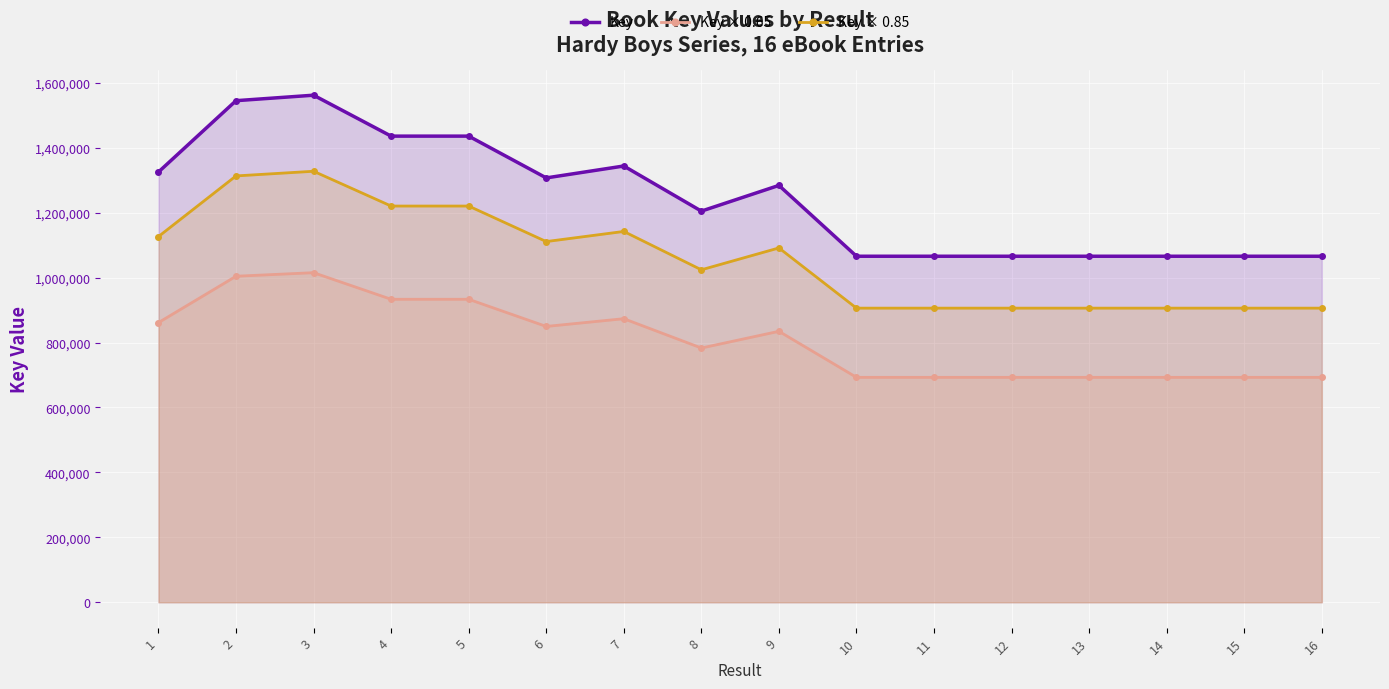

Where is Key nearest to the value 1313973?

6